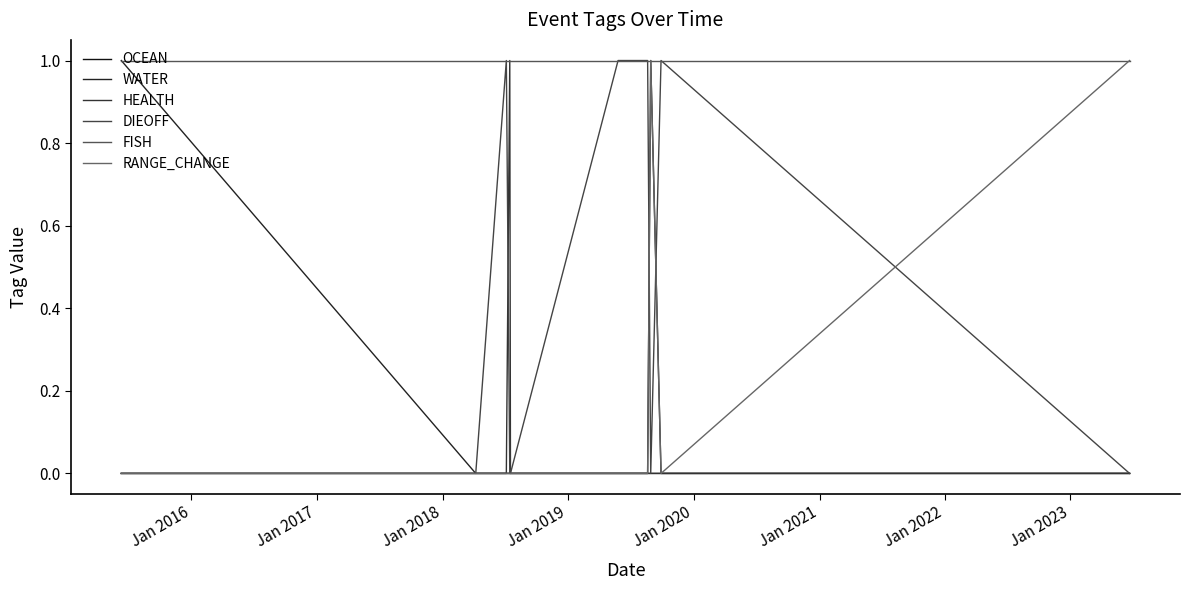

What is the maximum value for WATER?

1